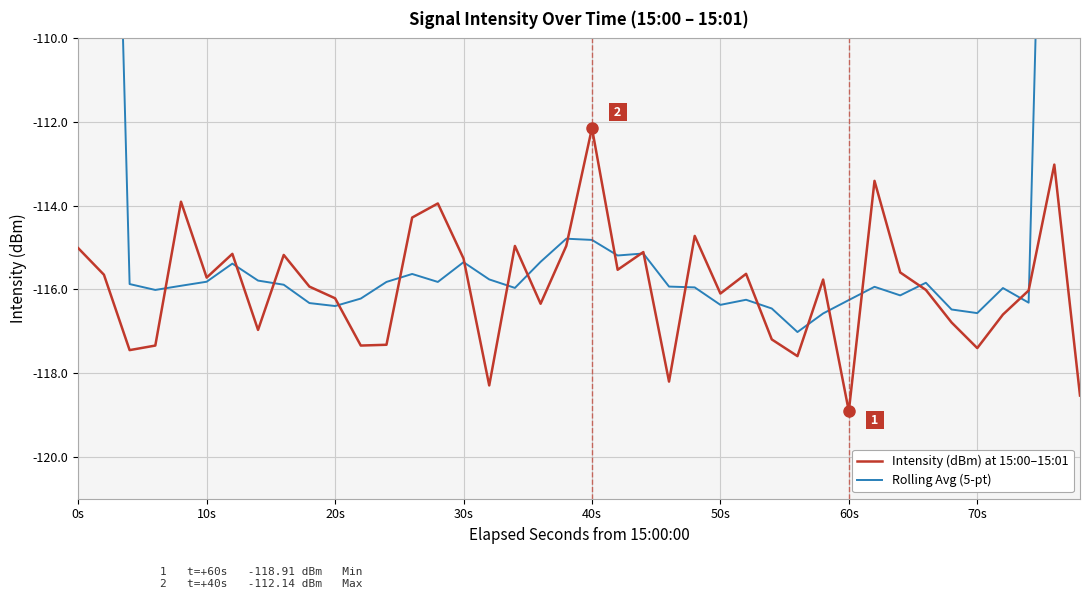

True or false: Intensity (dBm) at 15:00–15:01 has a value of -117.4 at 70s.

True